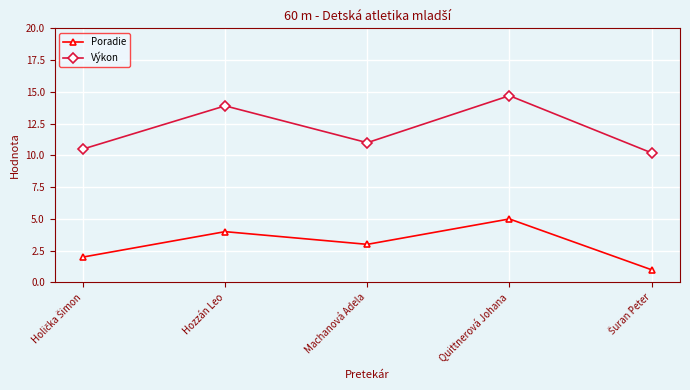

What is the label of the 3rd point from the right?

Machanová Adela